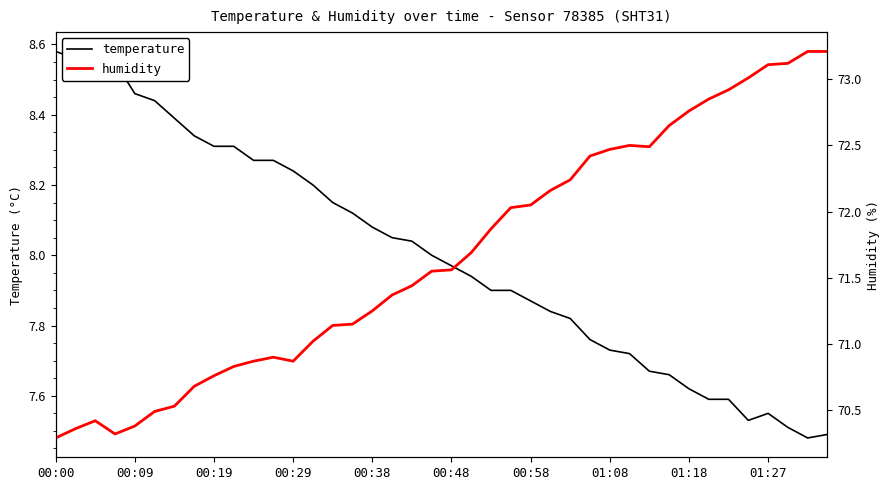

At which category does the chart reach its minimum across all series?

38